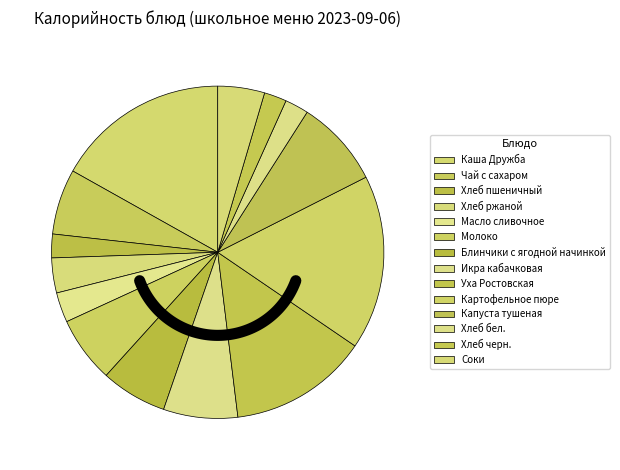

To the nearest percent, what percentage of the pie is Хлеб пшеничный?

2%